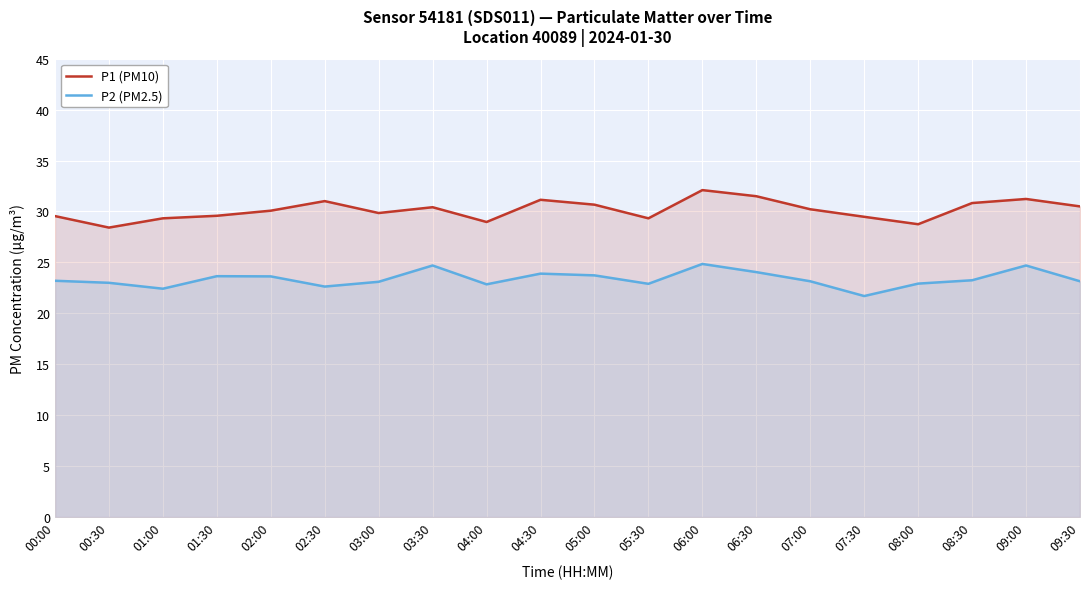

The value of P2 (PM2.5) at 09:30 is 9.9. True or false?

False